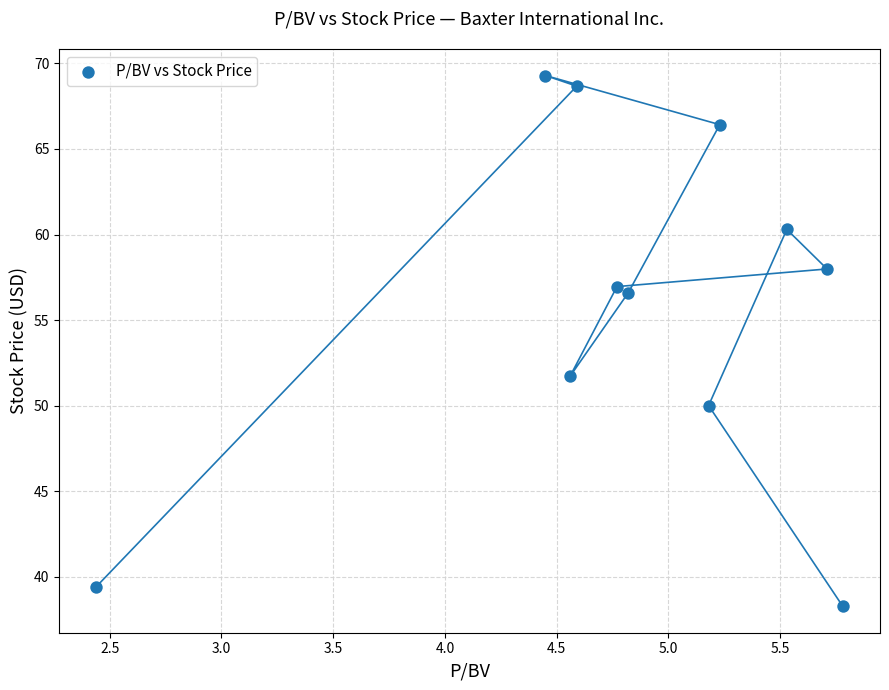

What is the range of X values (max minus min)?

3.3